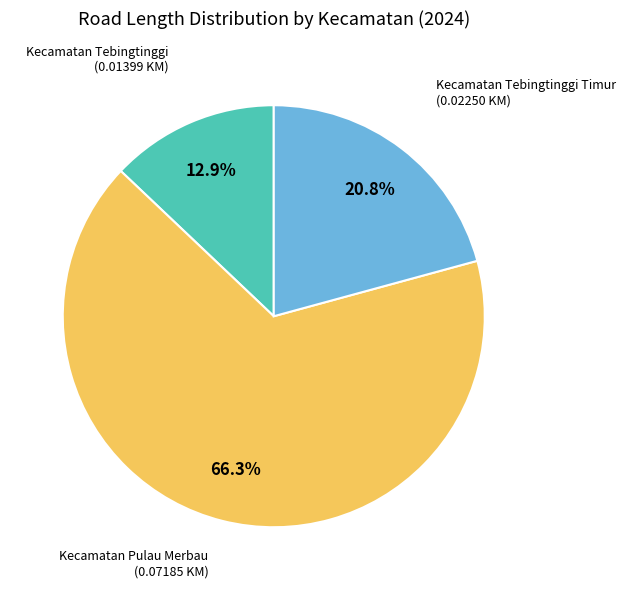

Is there any slice that represents more than half of the pie?

Yes